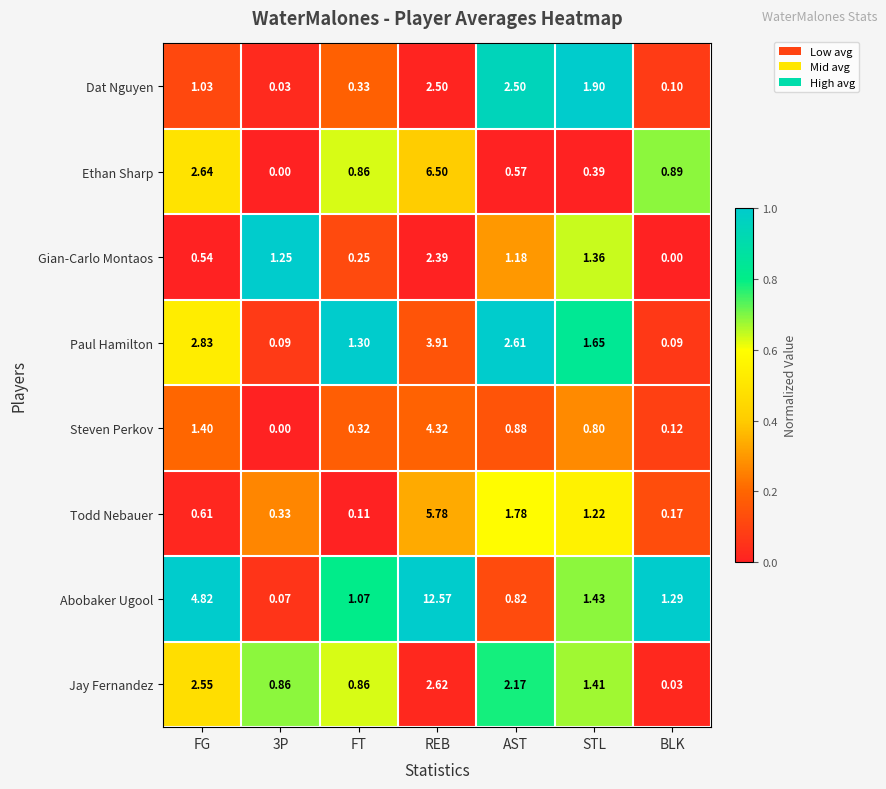

Between AST and BLK, which series saw the biggest shift?

Paul Hamilton